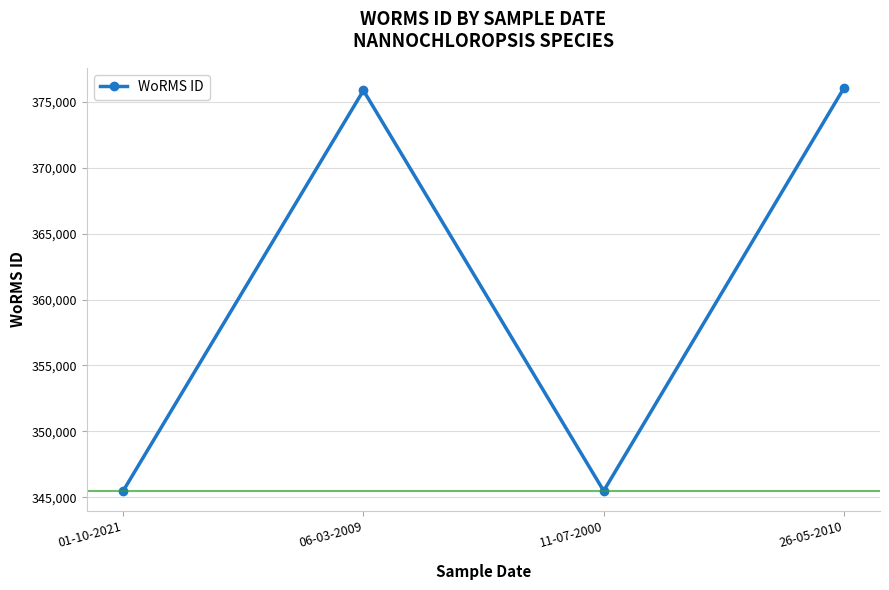

How many series are shown in this chart?

1